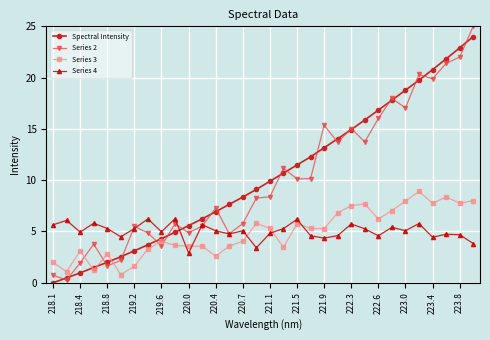

Which series has the largest range (max minus min)?

Series 2